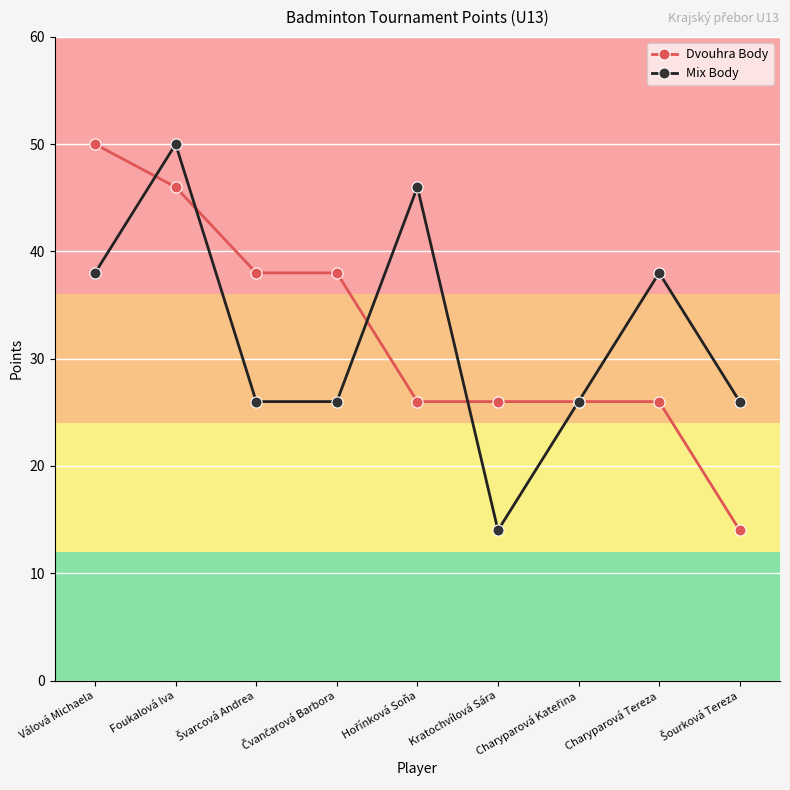

What is the value of the Mix Body point at the 7th from the left?

26